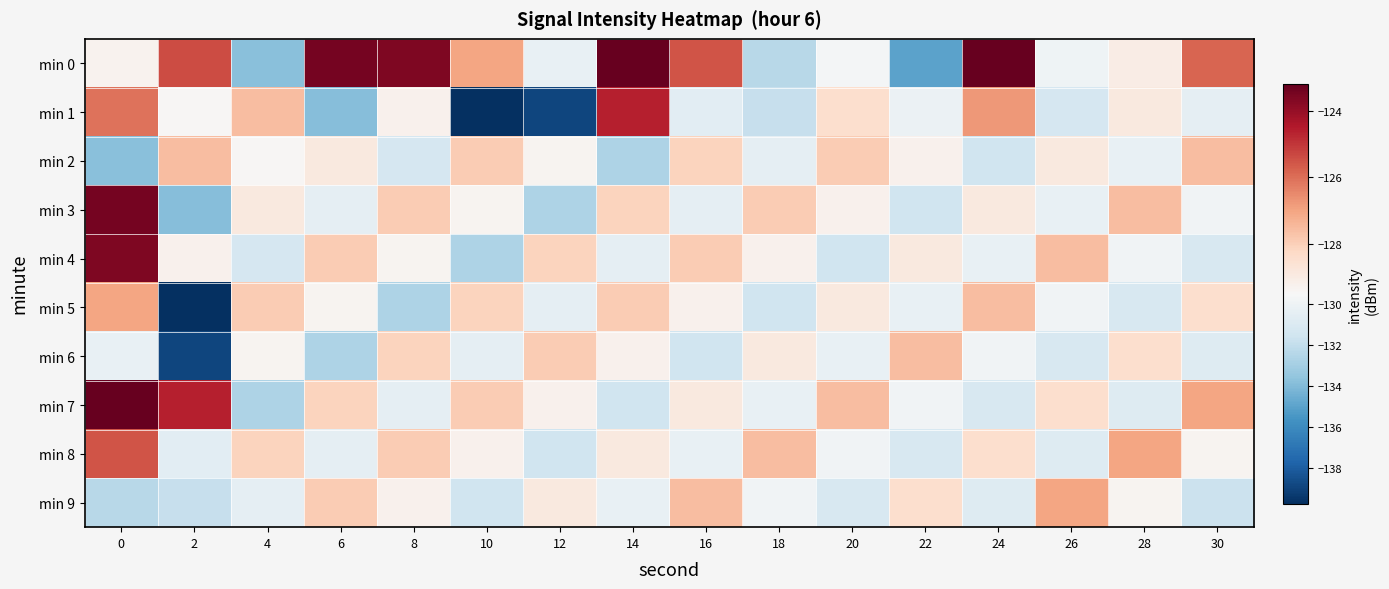

What is the total value across all series at 22?

-1302.1